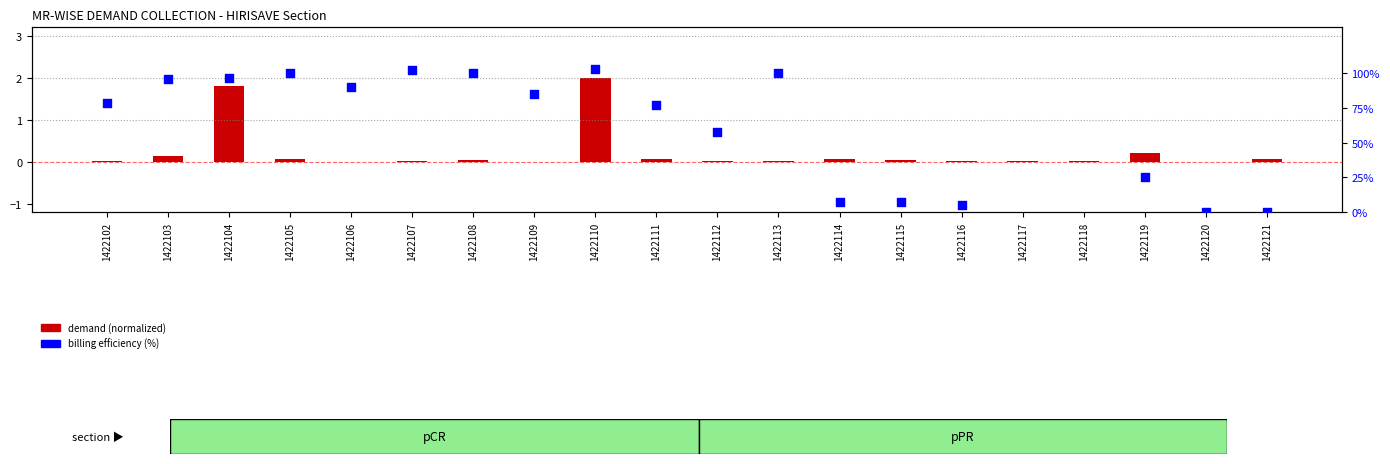

Which series reaches the minimum Y coordinate?

demand (normalized)